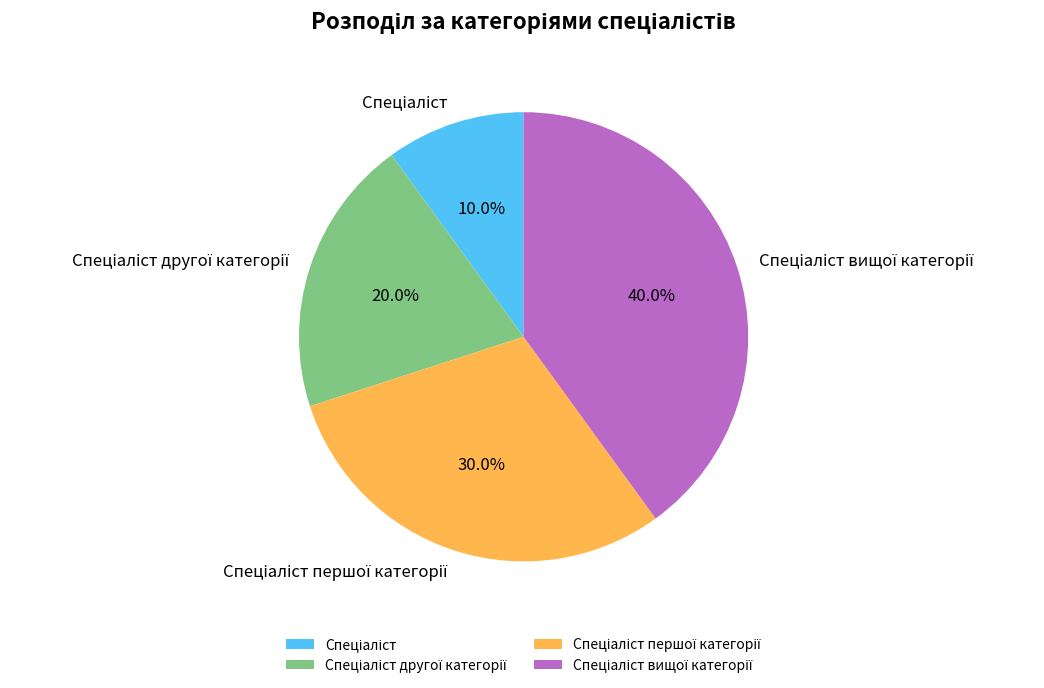

Is there any slice that represents more than half of the pie?

No